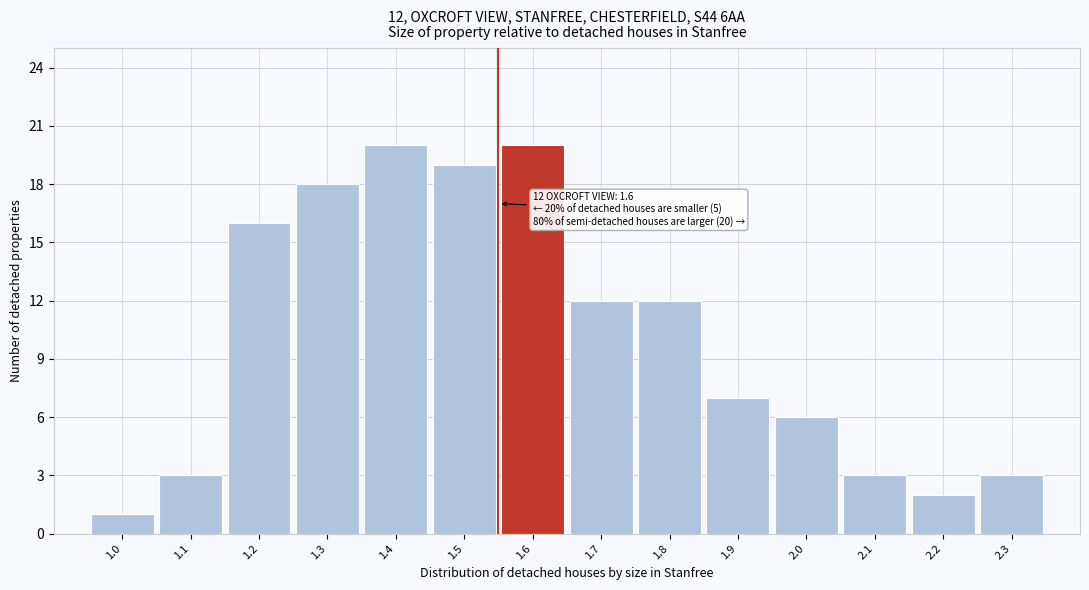

Reading left to right, list all the values displayed in this chart.

1.0=1	1.1=3	1.2=16	1.3=18	1.4=20	1.5=19	1.6=20	1.7=12	1.8=12	1.9=7	2.0=6	2.1=3	2.2=2	2.3=3